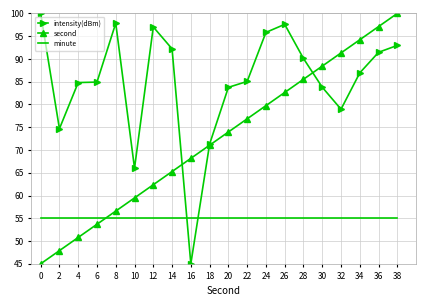

What is the maximum value shown in the chart?

100.0